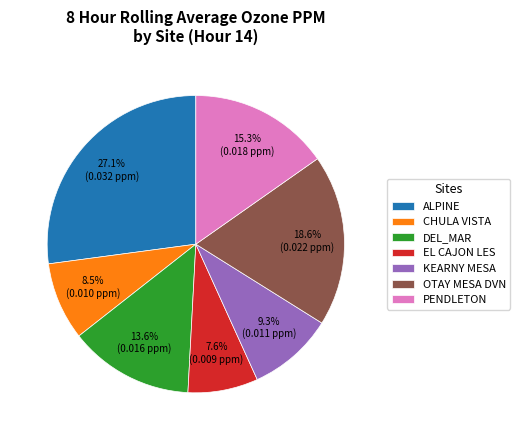

What is the largest slice in the pie chart?

ALPINE